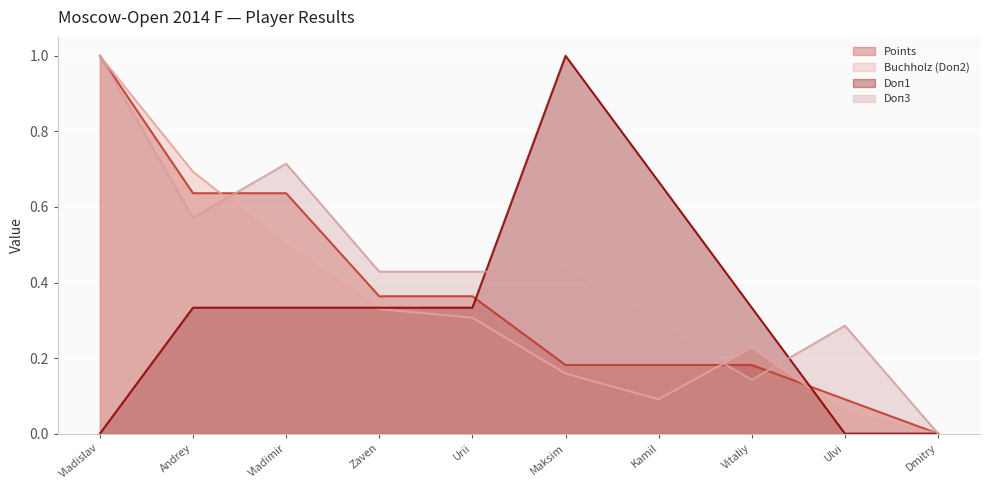

Is it true that Buchholz (Doп2) equals 0.5 at Vladimir?

True